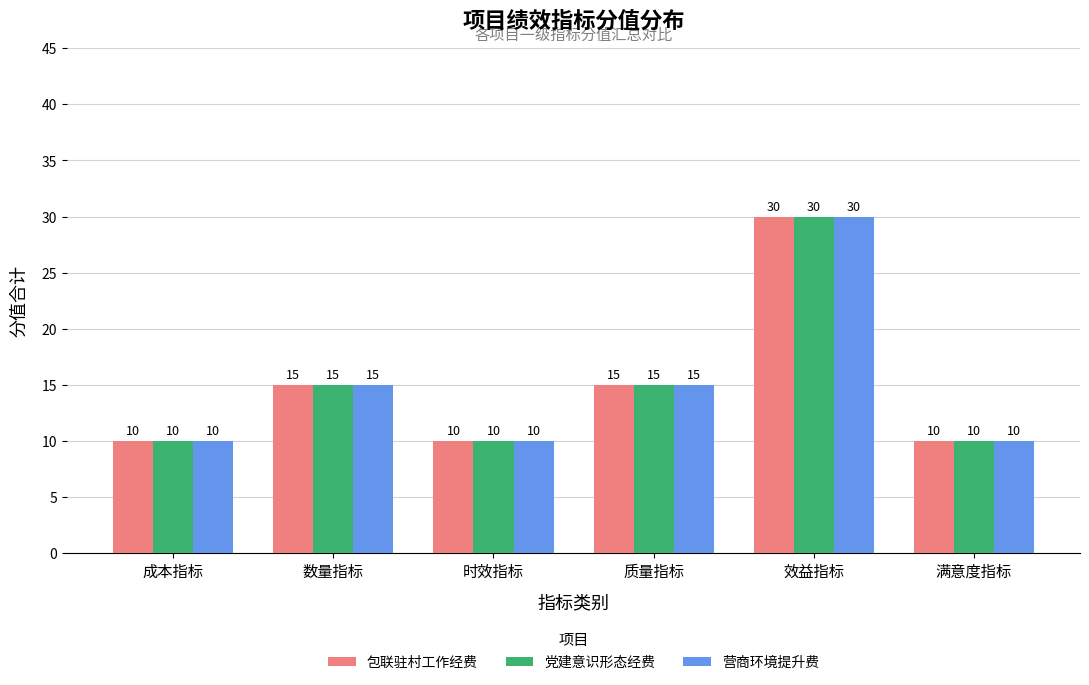

What is the label of the 2nd bar from the left?

数量指标